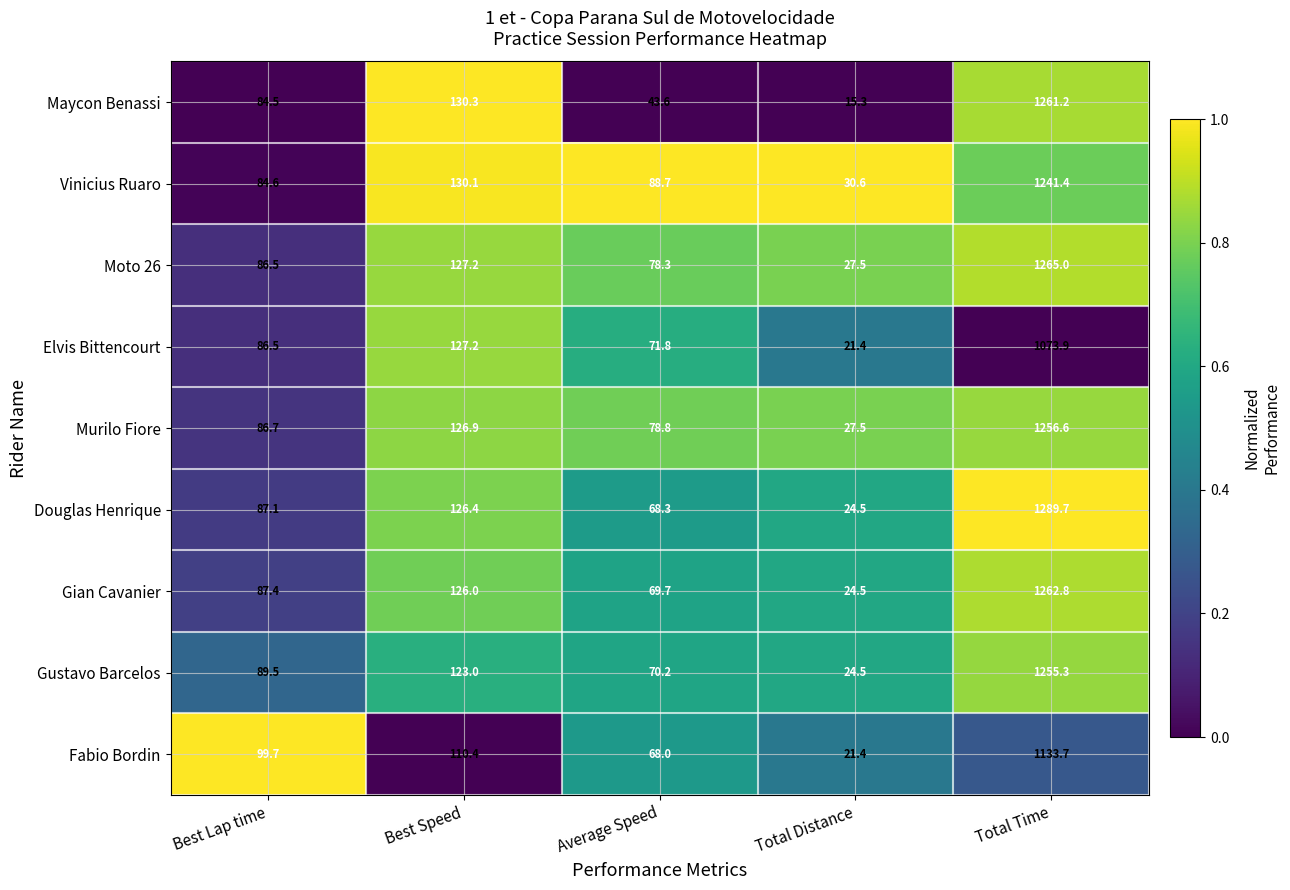

The Murilo Fiore series shows 1256.6 at Total Time. True or false?

True